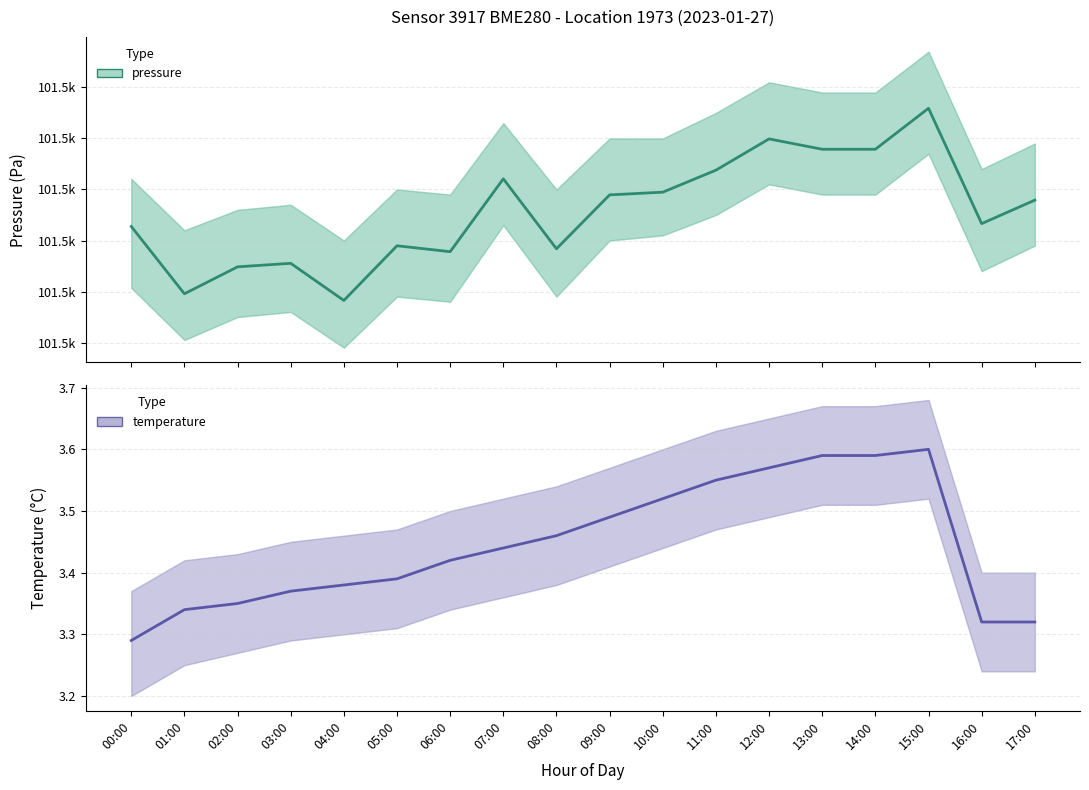

What is the label of the 3rd point from the right?

15:00